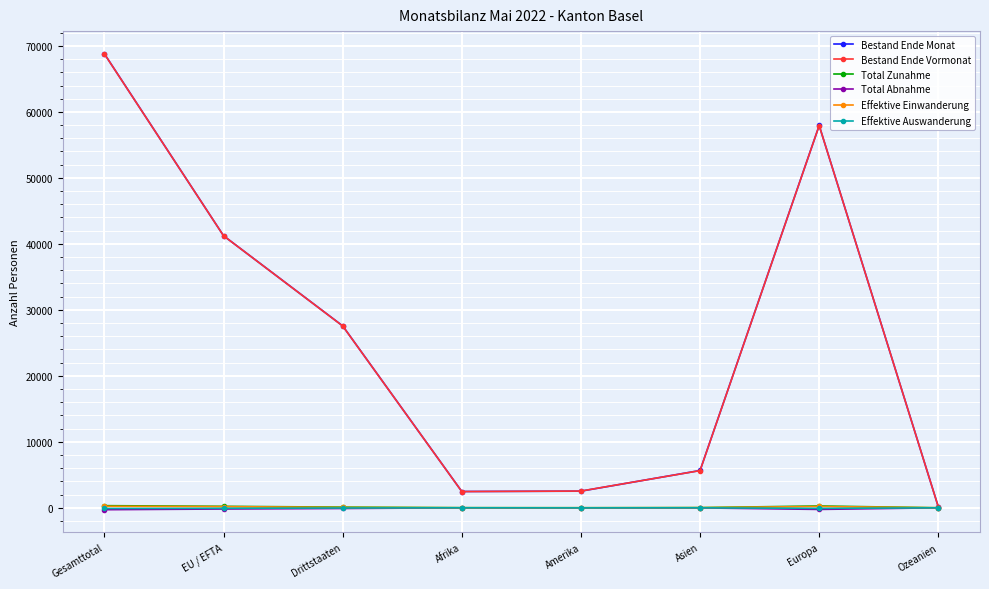

Which series changed the most between Drittstaaten and Amerika?

Bestand Ende Monat